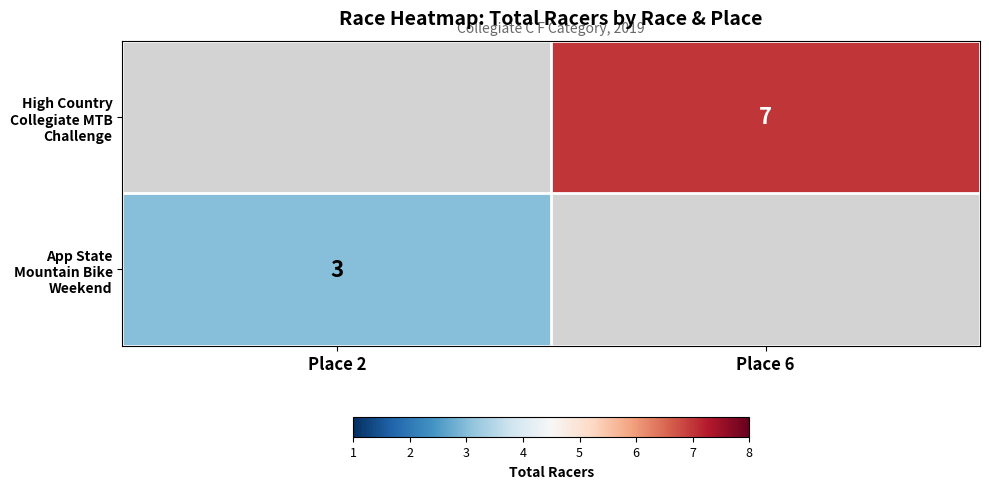

What is the spread (max minus min) of values at Place 6?

7